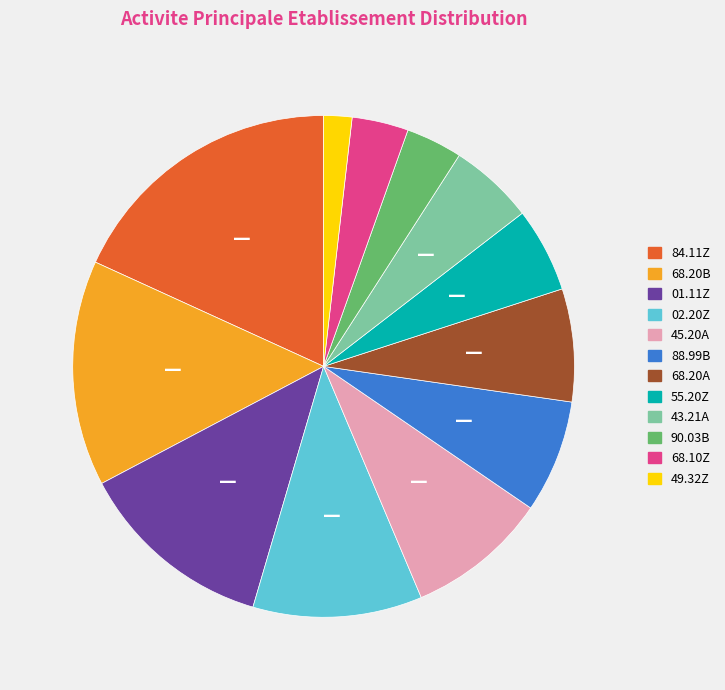

Is the sum of 55.20Z and 02.20Z greater than half?

No